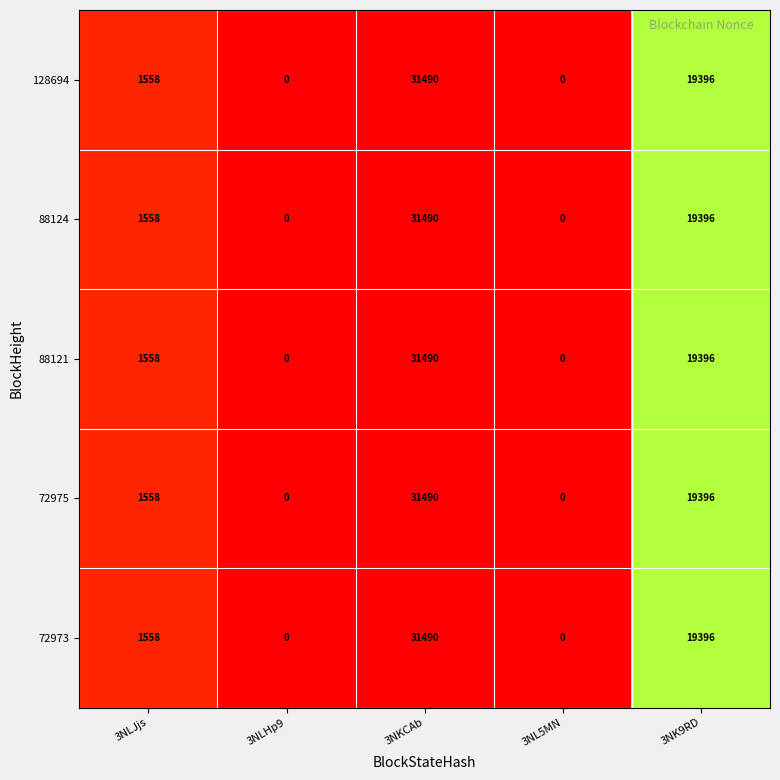

Which category has the highest value in the 88124 series?

3NKCAb